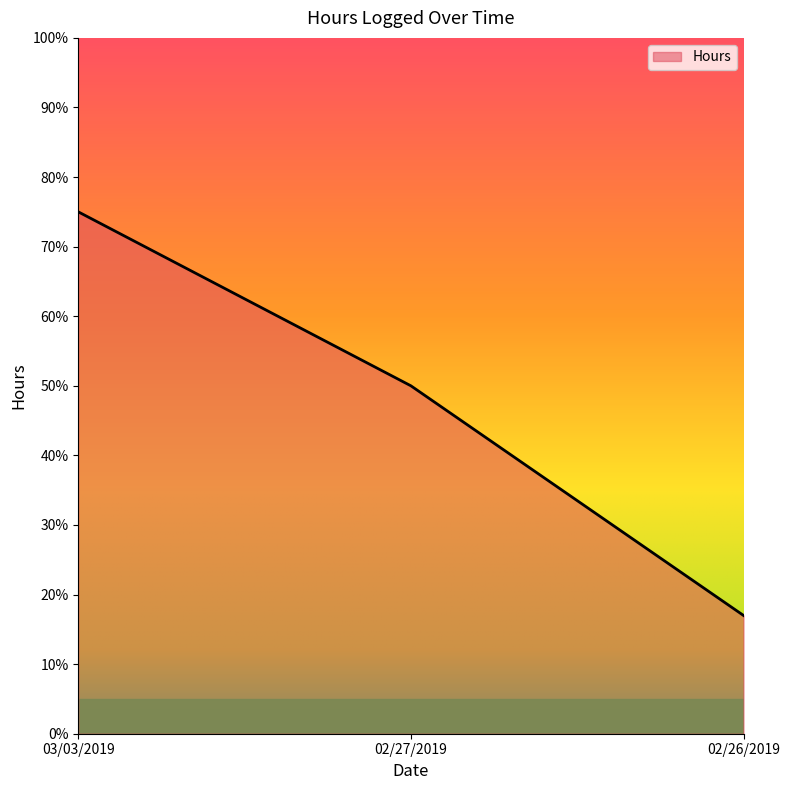

List the labels in order of value, largest first.

03/03/2019, 02/27/2019, 02/26/2019